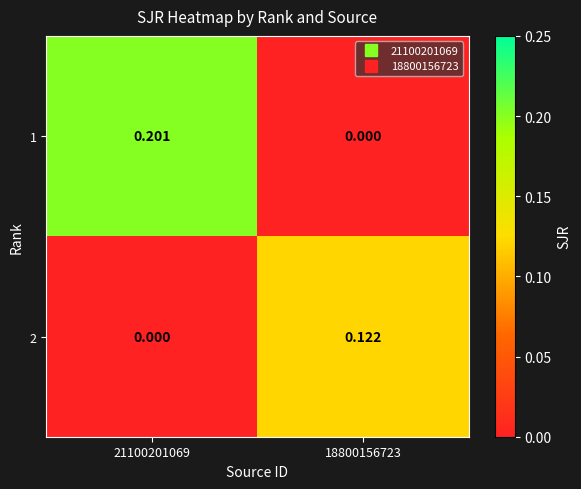

Is the value of 2 at 21100201069 greater than the value of 1 at 21100201069?

No